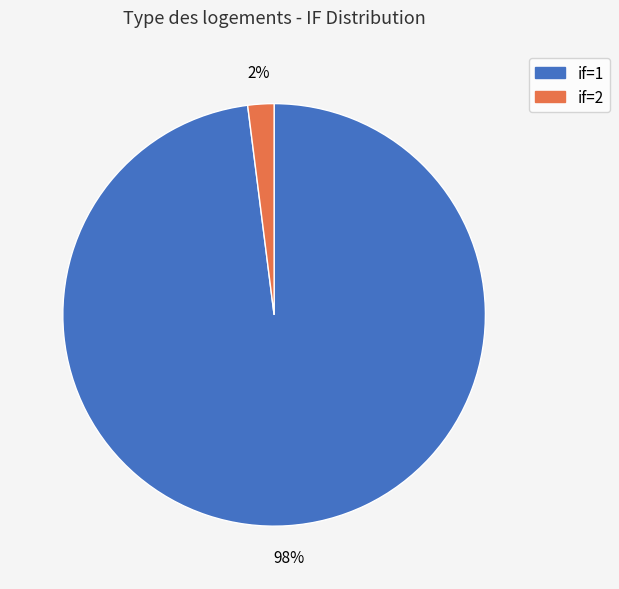

How many segments does this pie chart have?

2